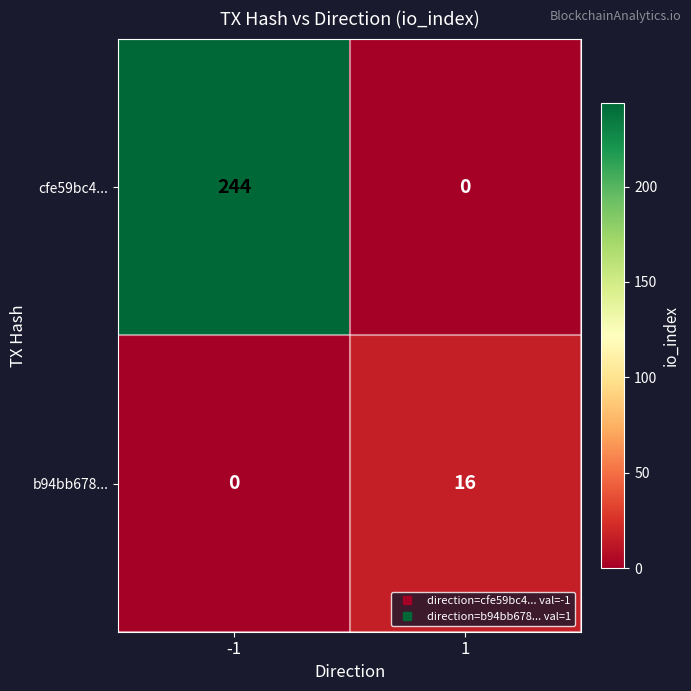

How many distinct data groups are displayed?

2